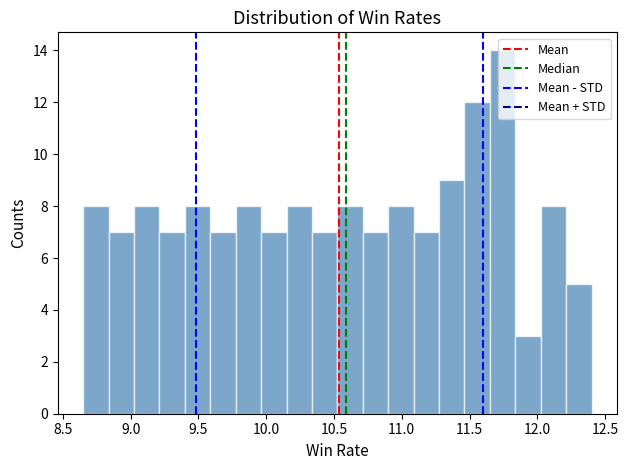

Around what value on the x-axis is the tallest bar? Give the approximate position of its centre, as read against the axis.

11.75